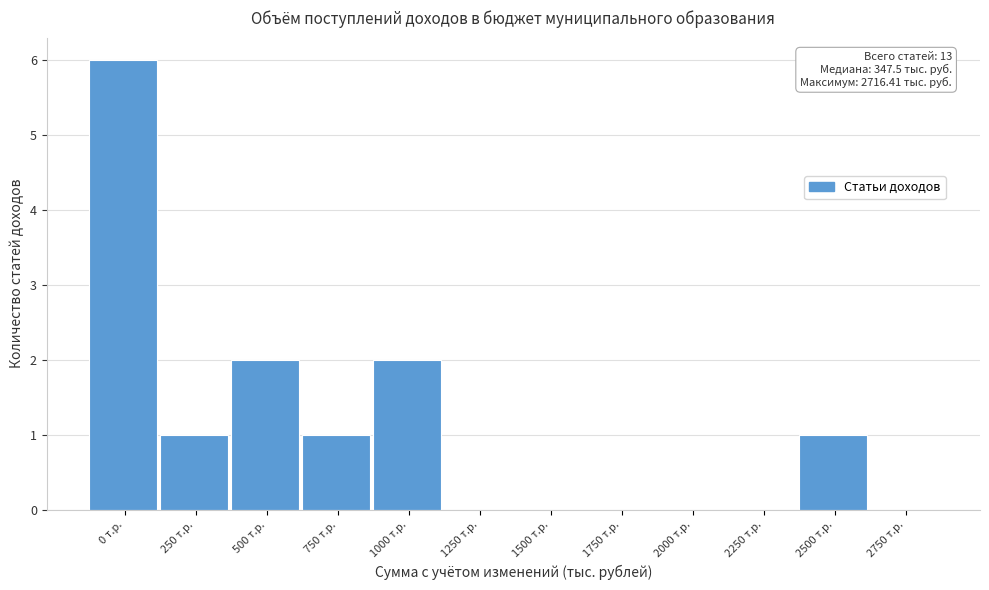

Reading left to right, what are all the values shown in this chart?

0 т.р.=6	250 т.р.=1	500 т.р.=2	750 т.р.=1	1000 т.р.=2	1250 т.р.=0	1500 т.р.=0	1750 т.р.=0	2000 т.р.=0	2250 т.р.=0	2500 т.р.=1	2750 т.р.=0